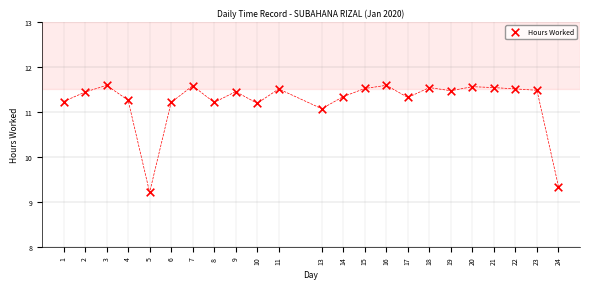

What Y value in the scatter plot is closest to 10?

9.3